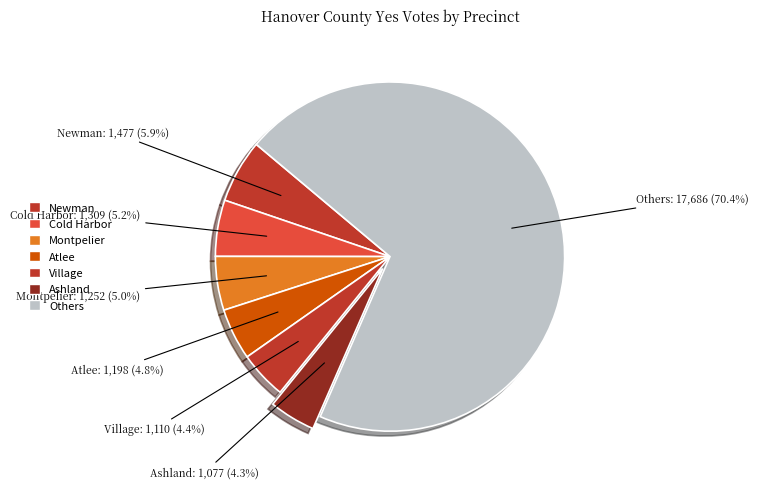

Is the sum of Atlee and Newman greater than half?

No